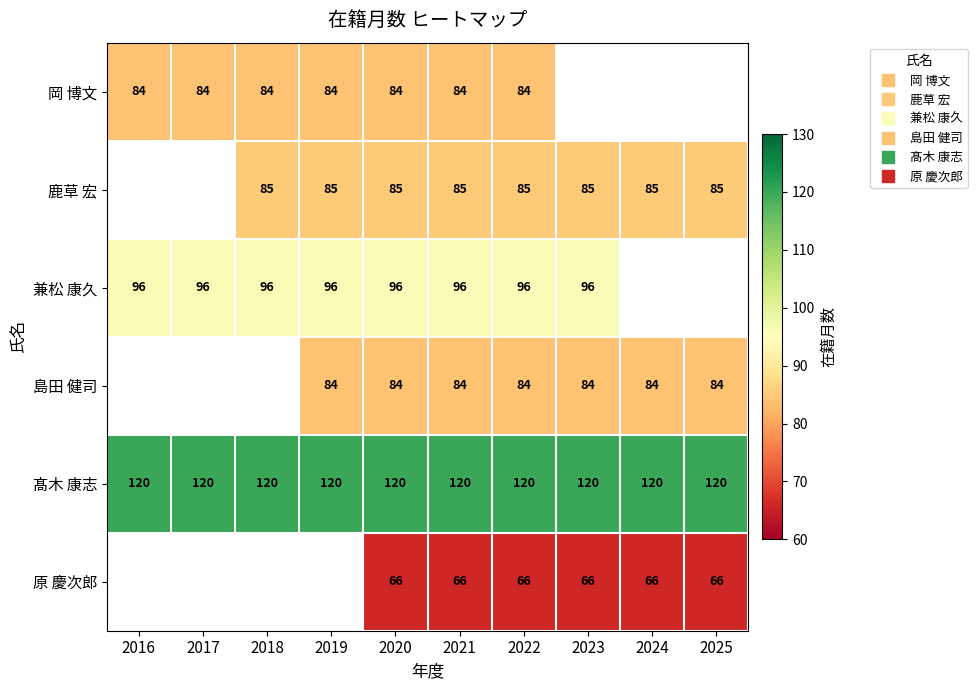

Which series has the largest range (max minus min)?

岡 博文